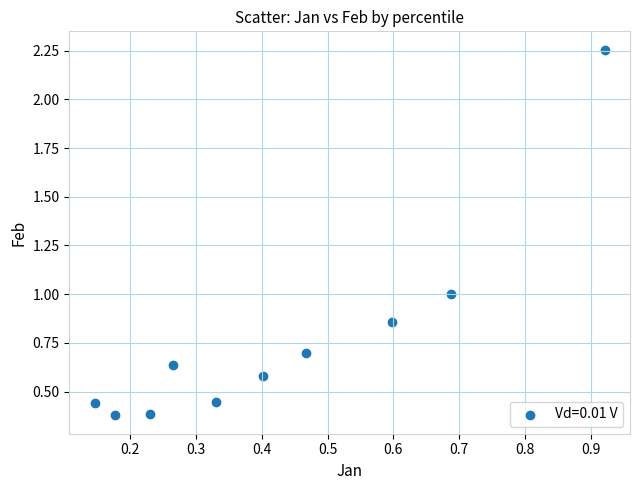

What is the average Y value?

0.8